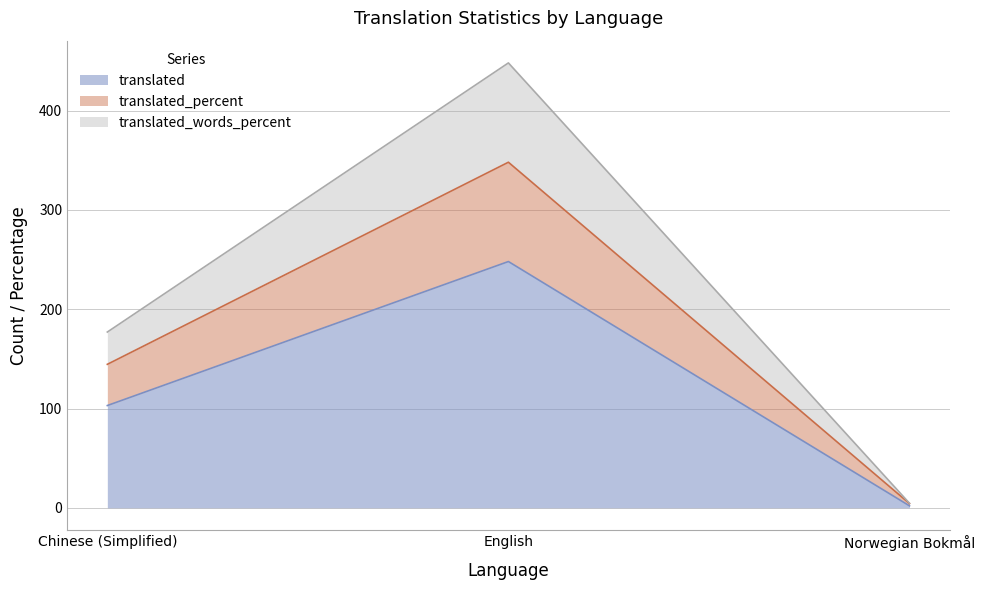

What is the difference between the highest and lowest values at Norwegian Bokmål?

2.6